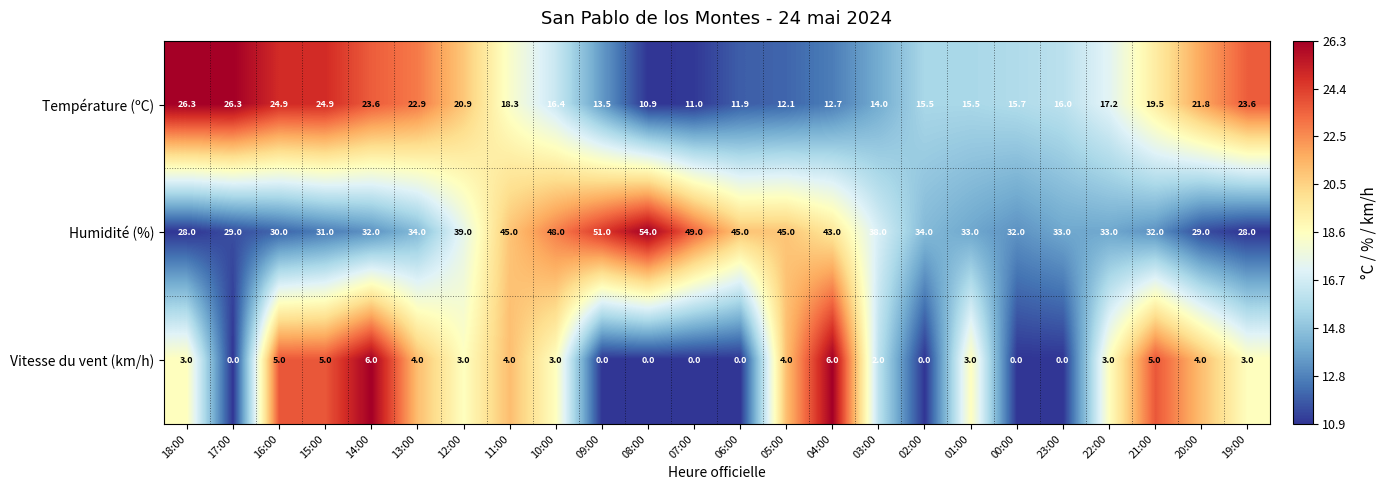

Between 15:00 and 12:00, which series saw the biggest shift?

Humidité (%)